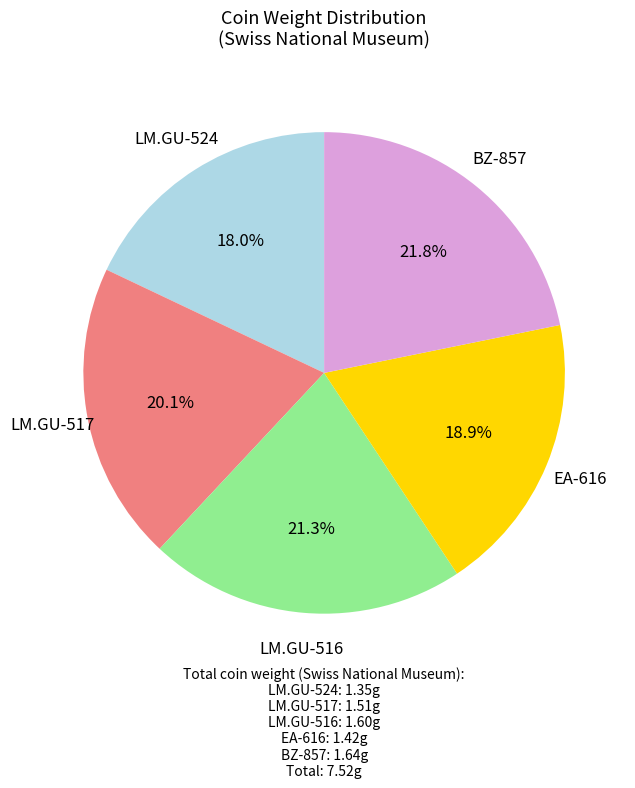

How many slices are in this pie chart?

5